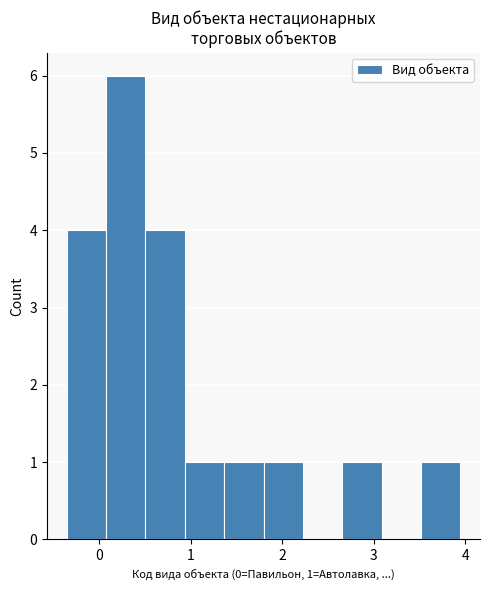

Over which range of the x-axis is the bar tallest?

0.1 to 0.5